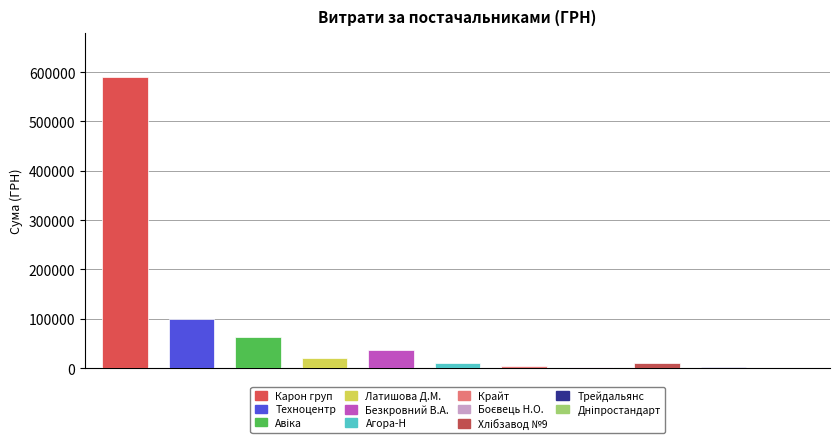

Reading left to right, what are all the values shown in this chart?

590329.2	99900.0	62957.0	20656.0	35806.0	11134.0	4510.0	2541.0	9885.0	2944.0	1105.4